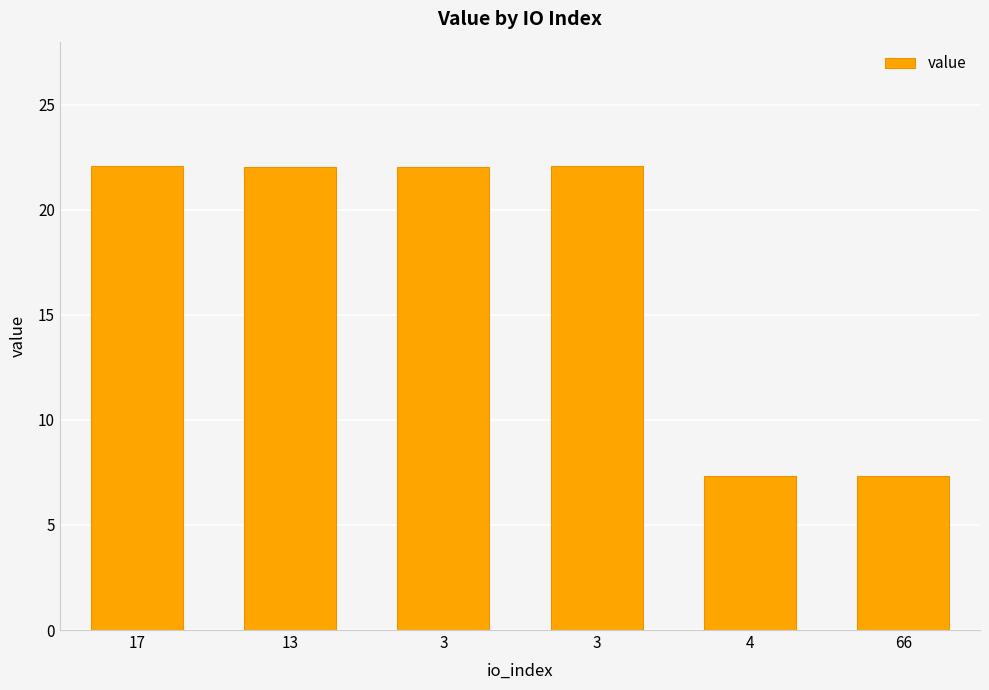

What is the minimum value shown in the chart?

7.3